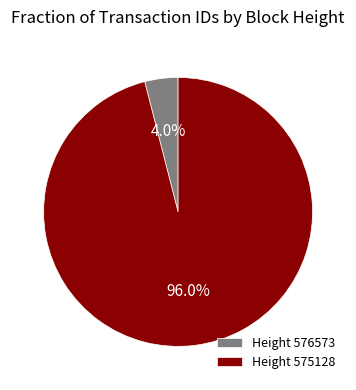

Which has a higher value, Height 575128 or Height 576573?

Height 575128